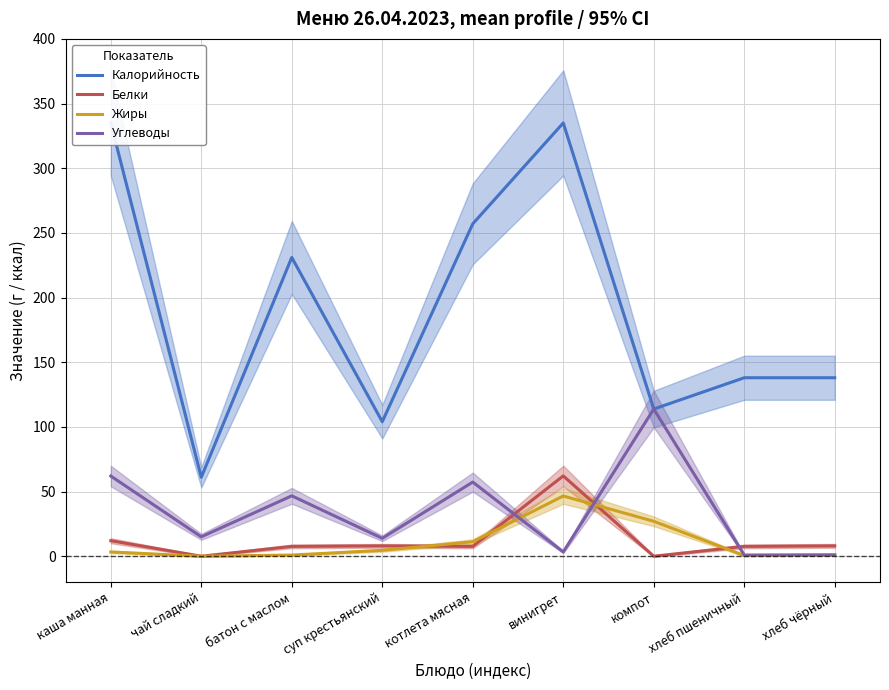

What is the label of the 9th point from the left?

хлеб чёрный